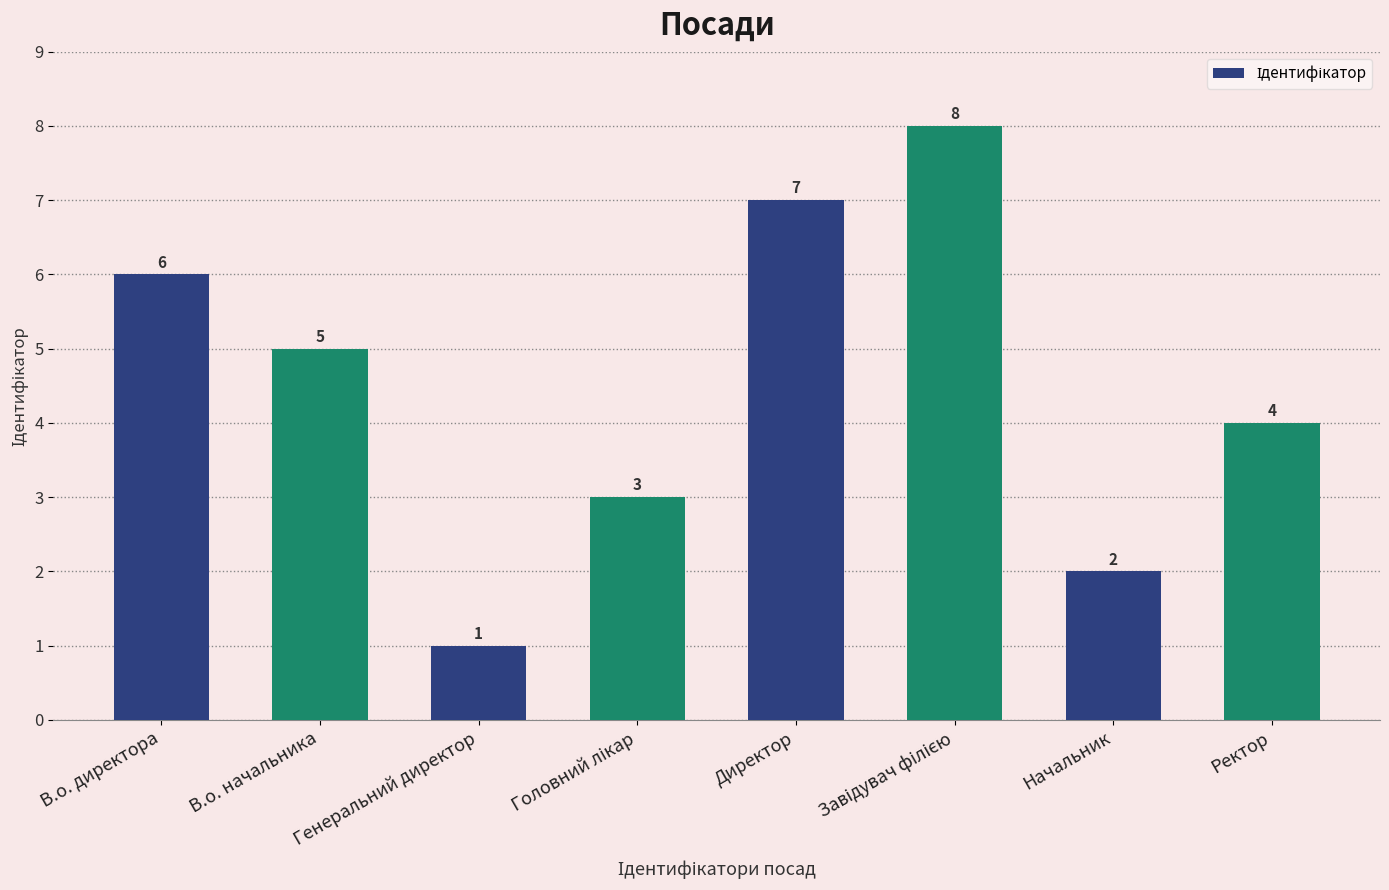

At which category does the chart reach its minimum across all series?

Генеральний директор